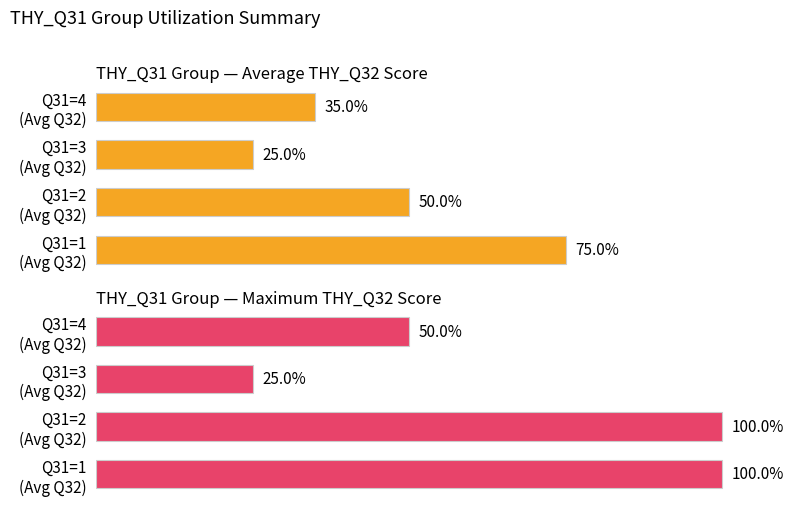

How many THY_Q31 Group — Average THY_Q32 Score values are between 35 and 75?

3